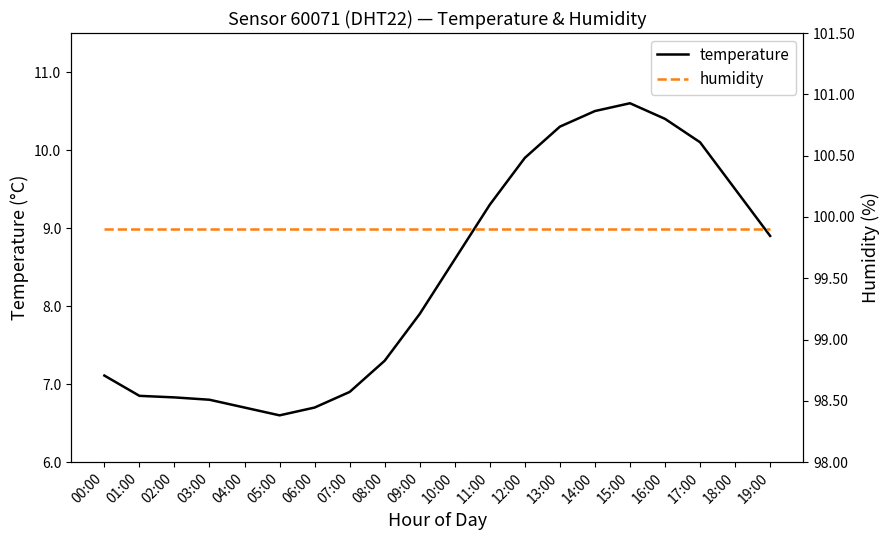

List the series in order of their overall mean, highest first.

humidity, temperature